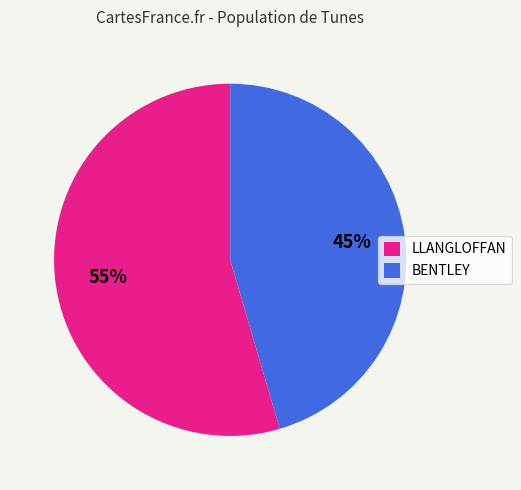

Which has a higher value, LLANGLOFFAN or BENTLEY?

LLANGLOFFAN